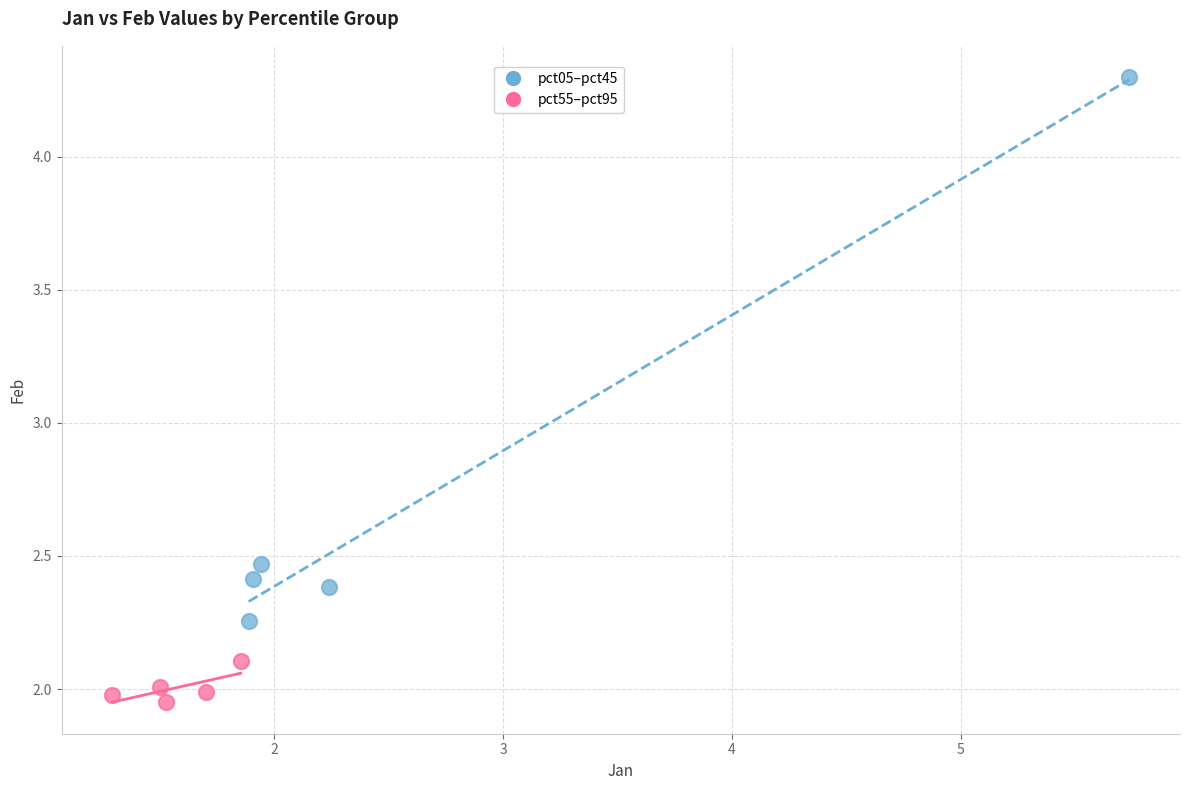

What are all the series names shown in the legend?

pct05–pct45, pct55–pct95